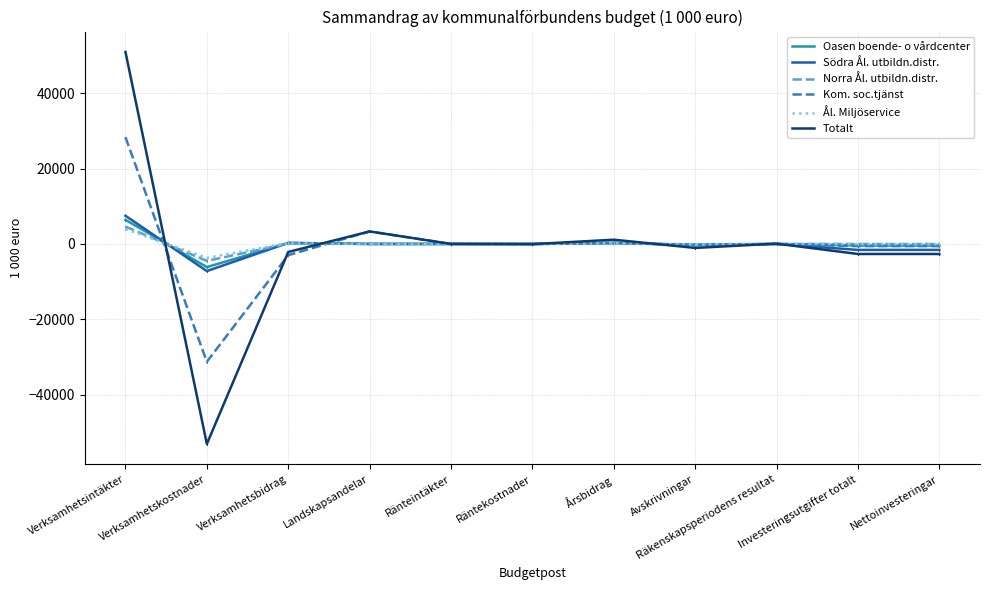

What is the maximum value shown in the chart?

50992